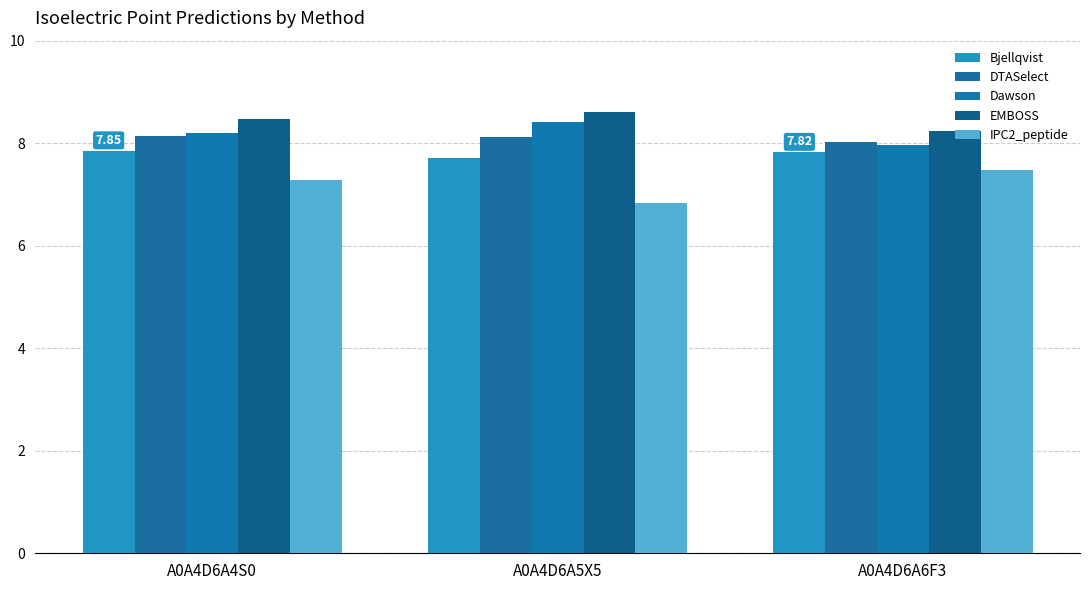

Does the chart contain stacked bars?

No